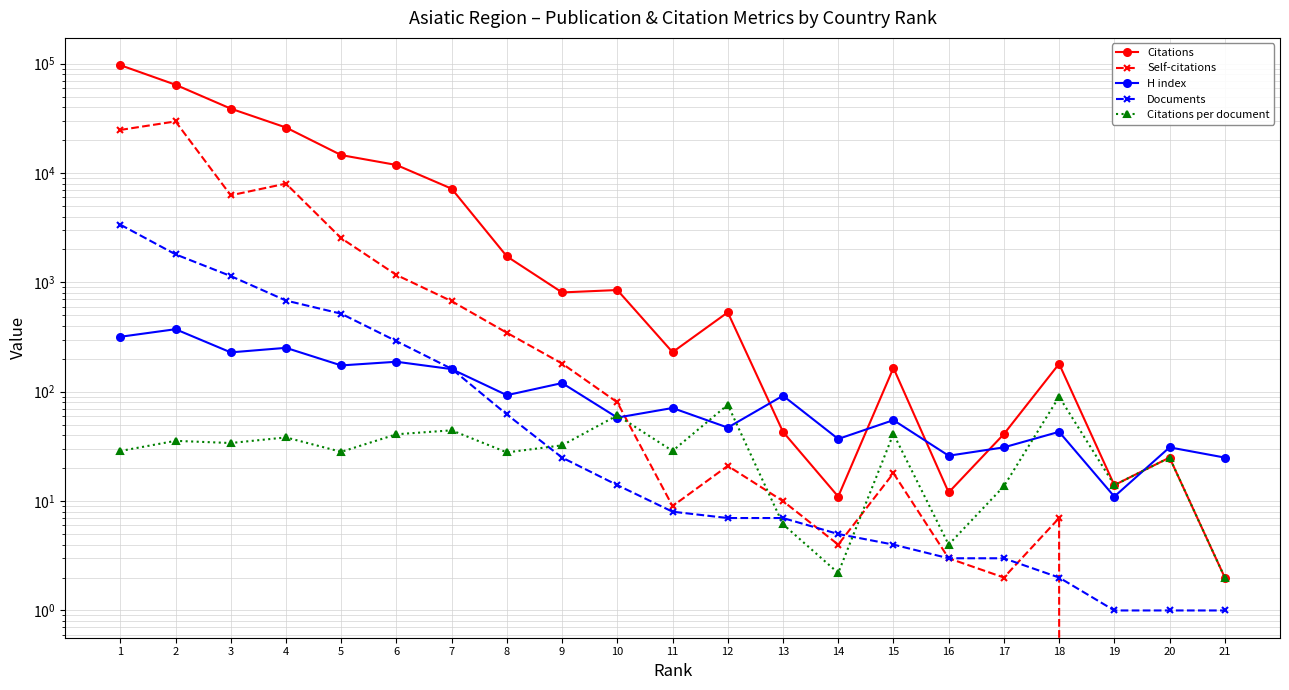

What is the lowest value of the Citations series?

2.0